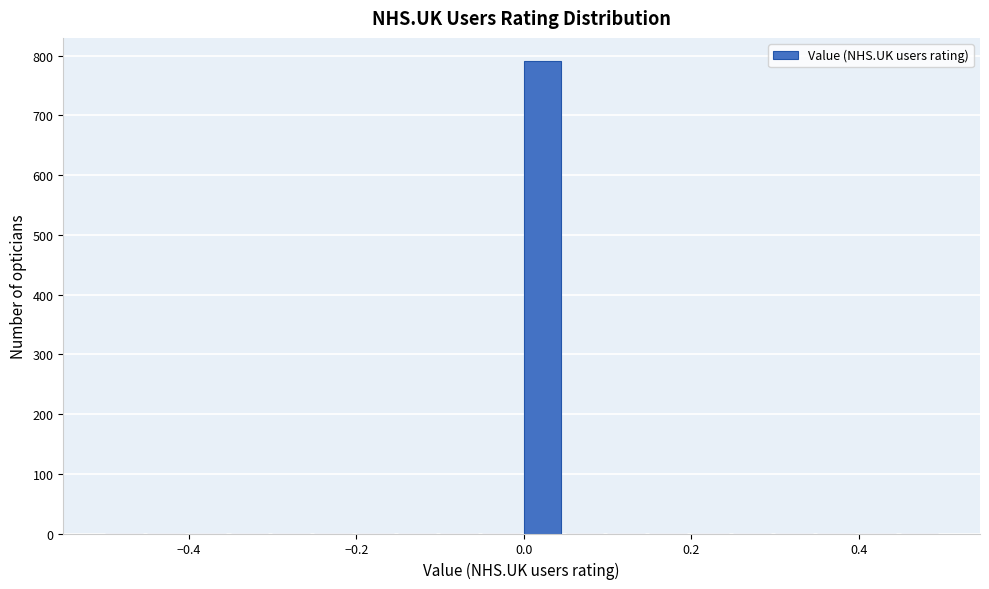

Read against the x-axis, roughly where is the centre of the tallest bar?

0.02